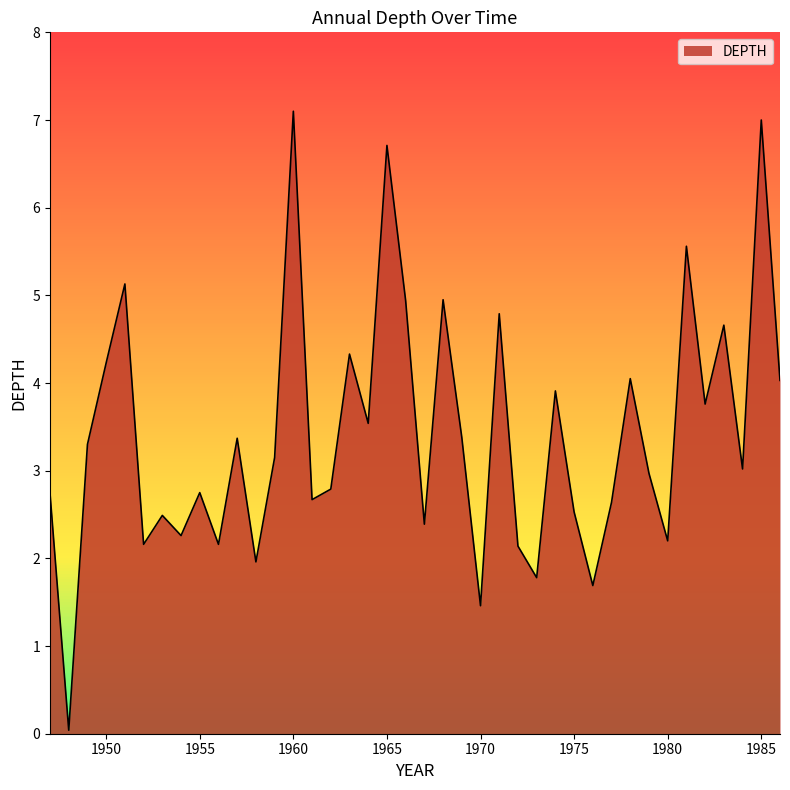

How many values exceed 3?

21